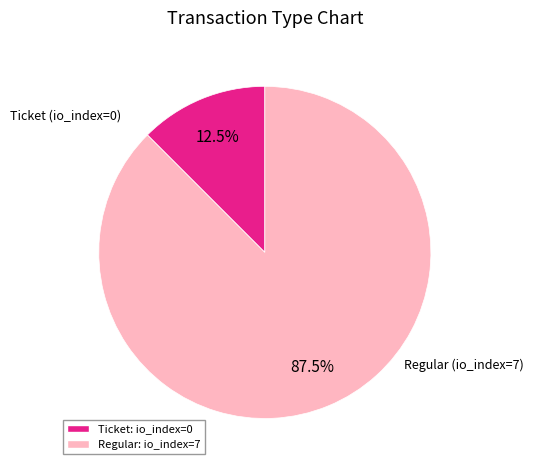

How many segments does this pie chart have?

2